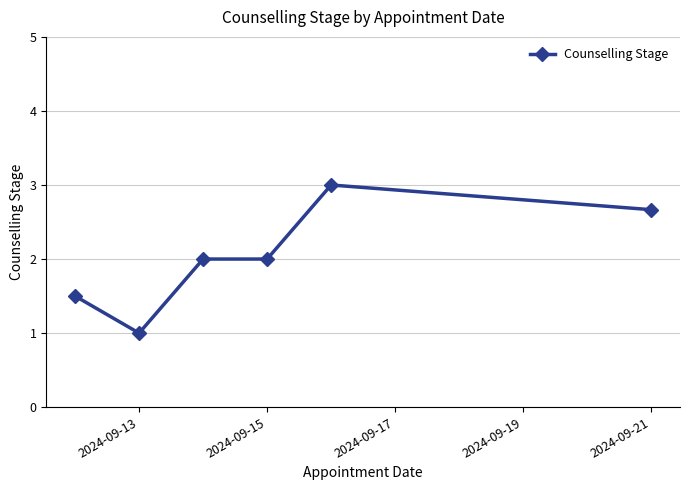

What is the greatest value displayed?

3.0